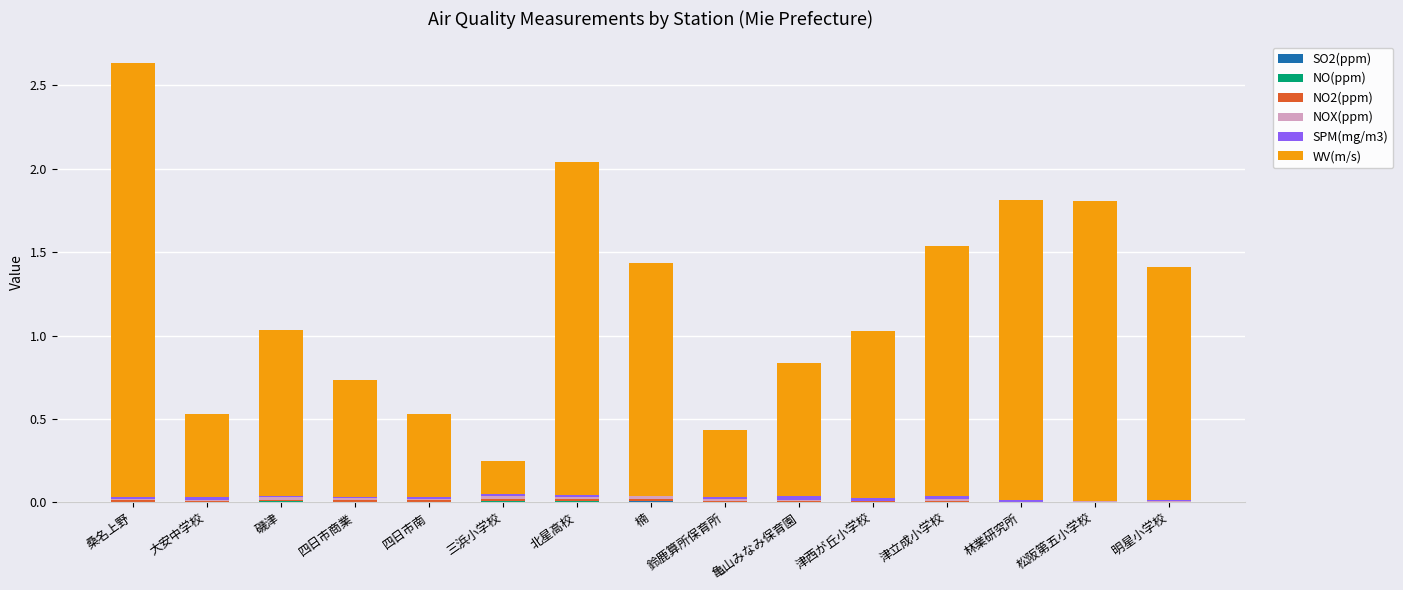

At 楠, list the series in order from largest to smallest.

WV(m/s), NOX(ppm), NO2(ppm), SO2(ppm), NO(ppm), SPM(mg/m3)